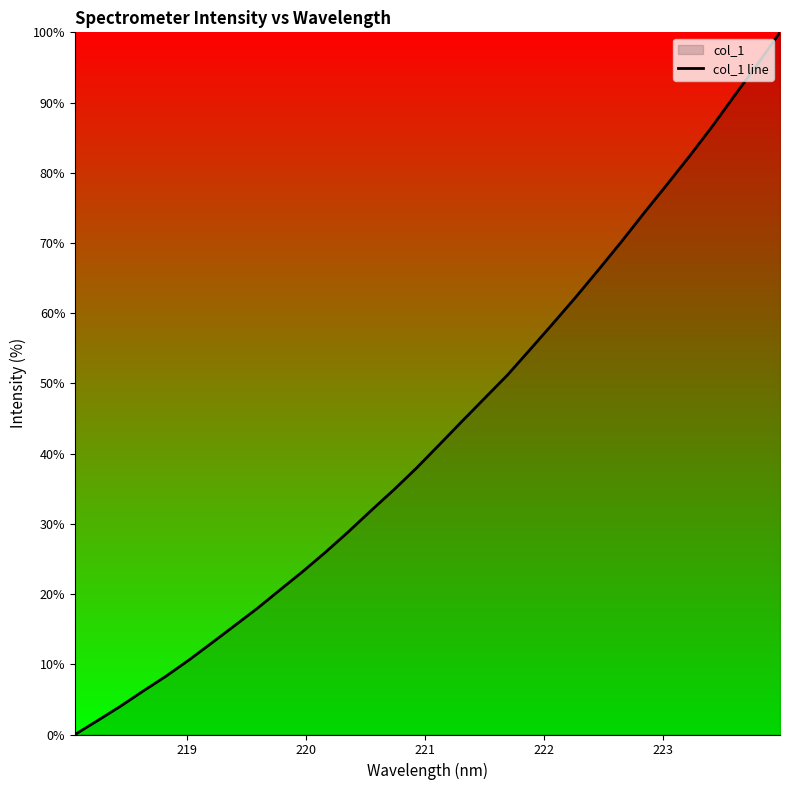

What is the difference between the maximum and minimum values?

100.0